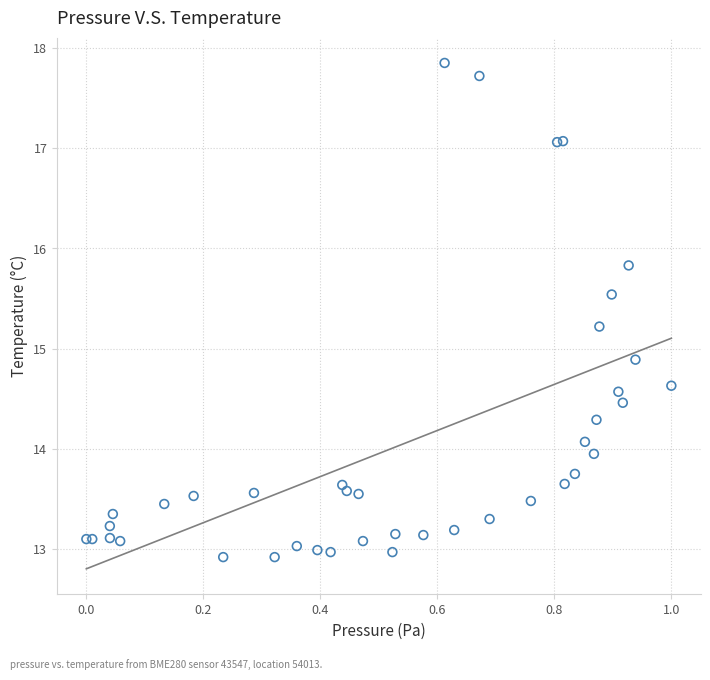

What Y value in the scatter plot is closest to 15?

14.9